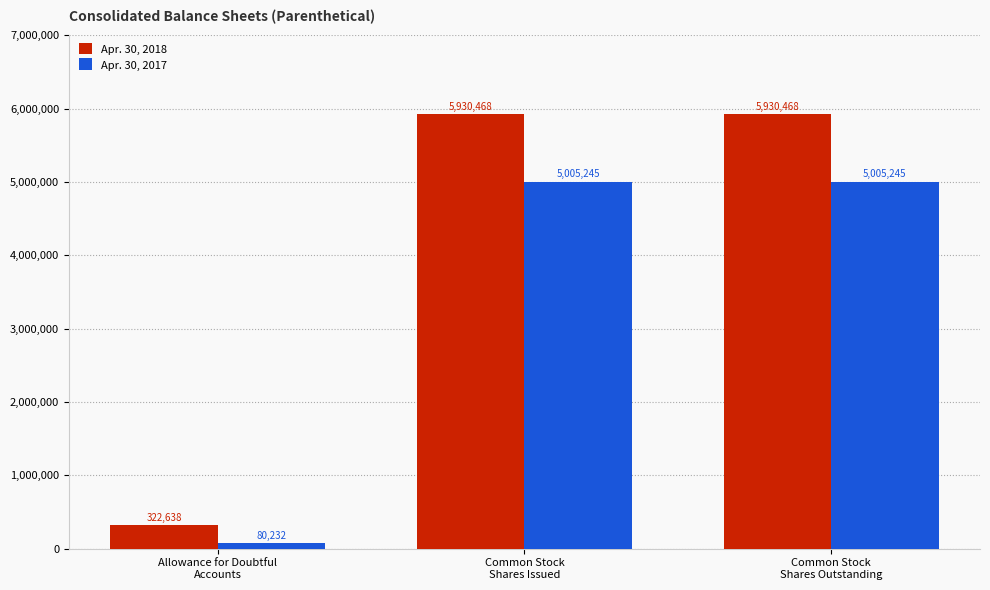

Which category has the lowest value in the Apr. 30, 2017 series?

Allowance for Doubtful
Accounts